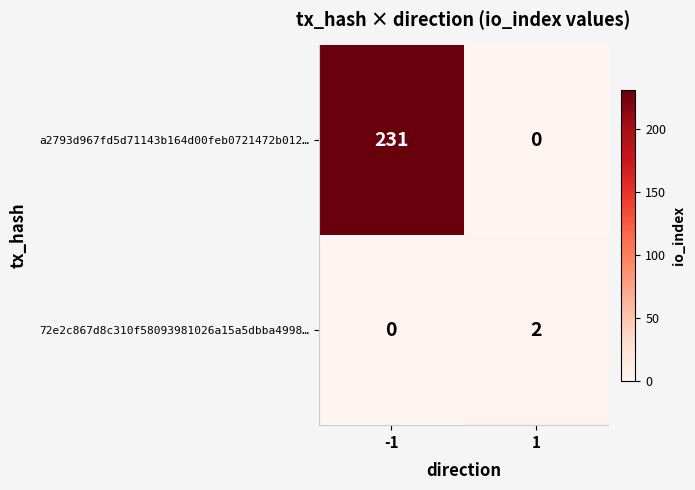

The a2793d967fd5d71143b164d00feb0721472b012… series shows 117 at 1. True or false?

False